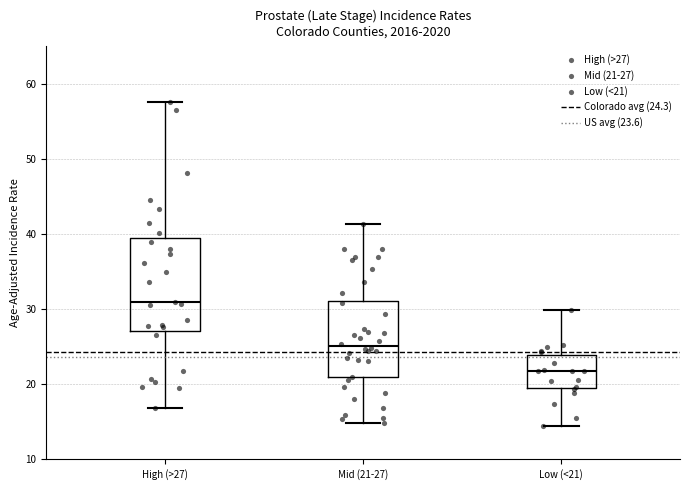

Where does the upper whisker of the box for Low (<21) end on the y-axis? The values are not printed on the chart, so give them approximately, as read against the axis.

30